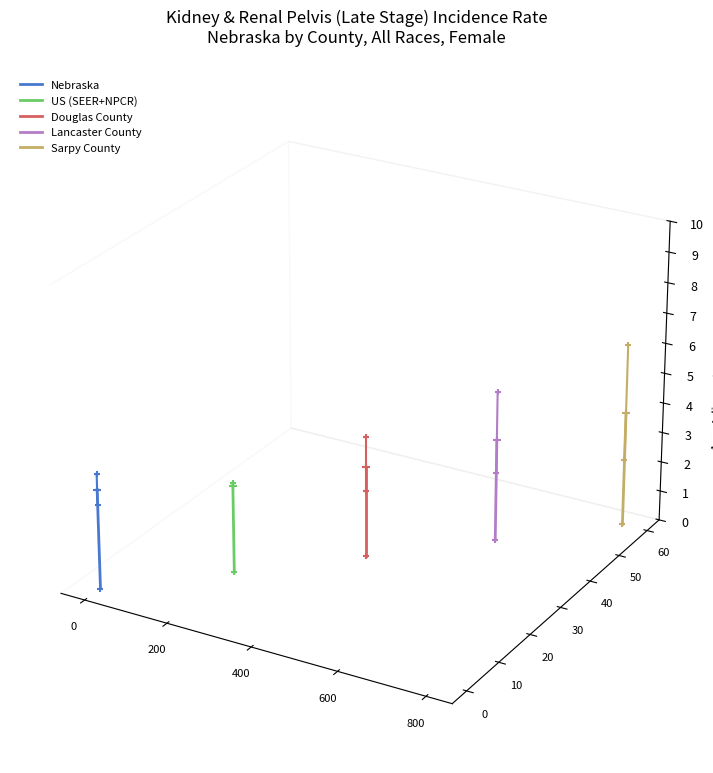

Which series has the largest total across all categories?

Sarpy County